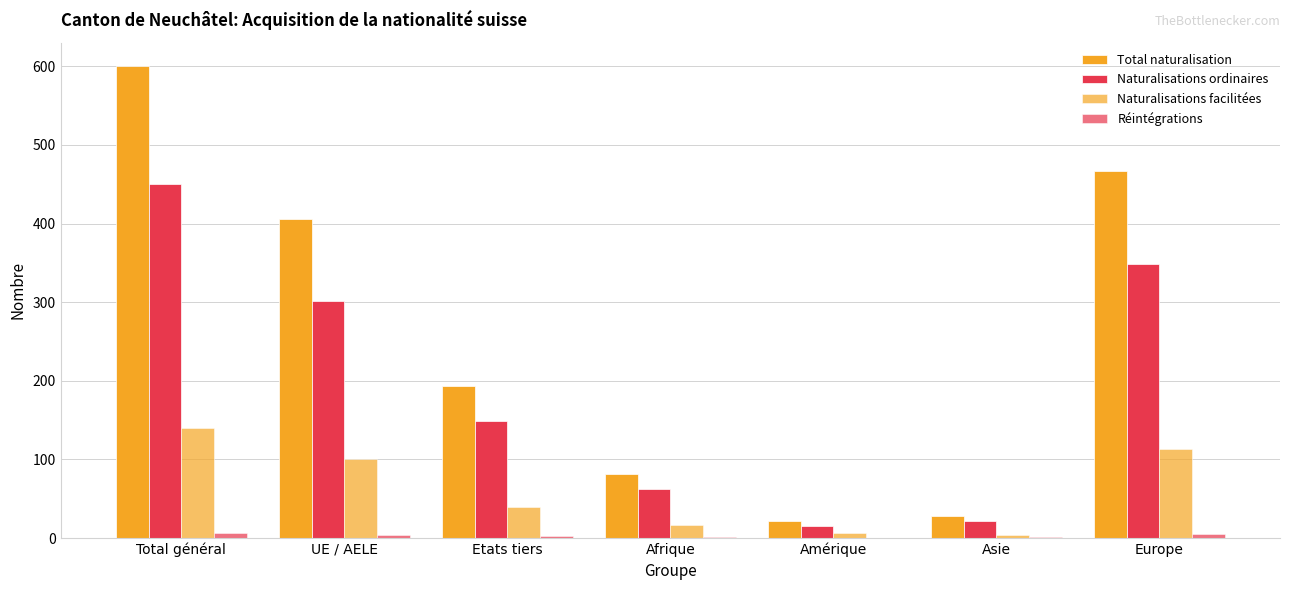

What is the average value of the Réintégrations series?

3